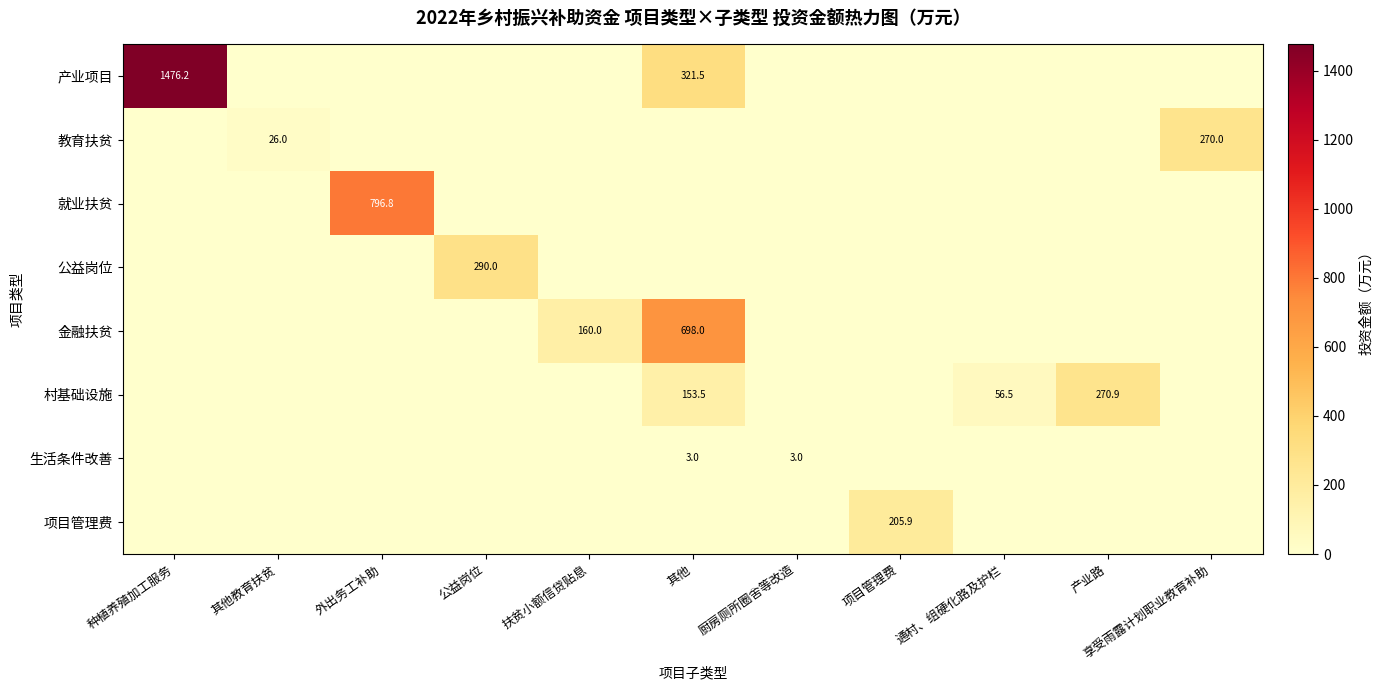

The 金融扶贫 series shows 249.6 at 其他. True or false?

False